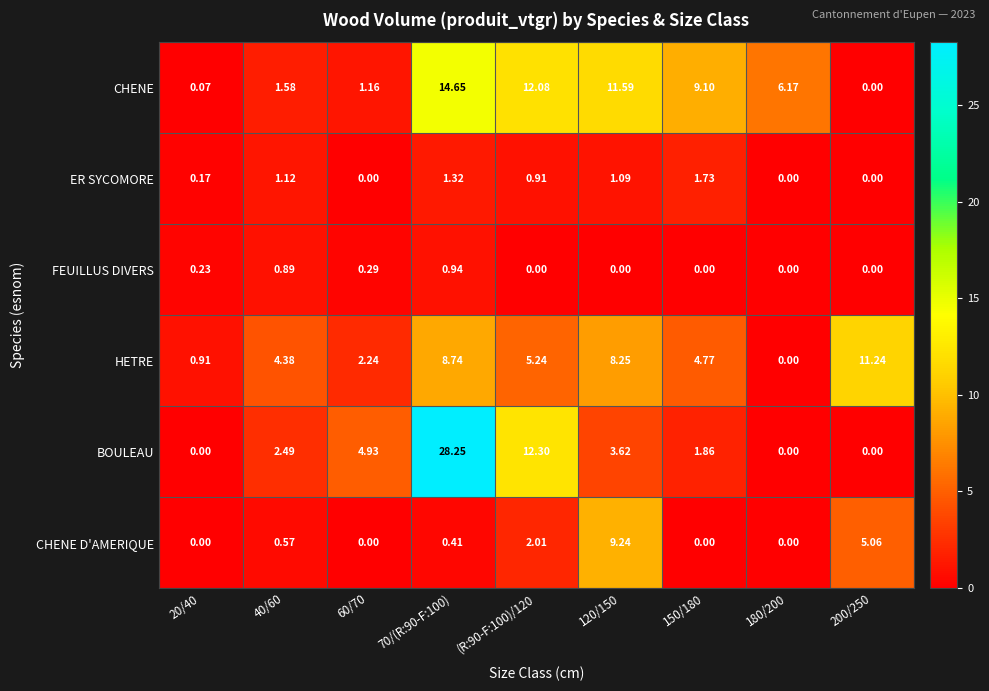

At how many categories does at least one series exceed 19?

1